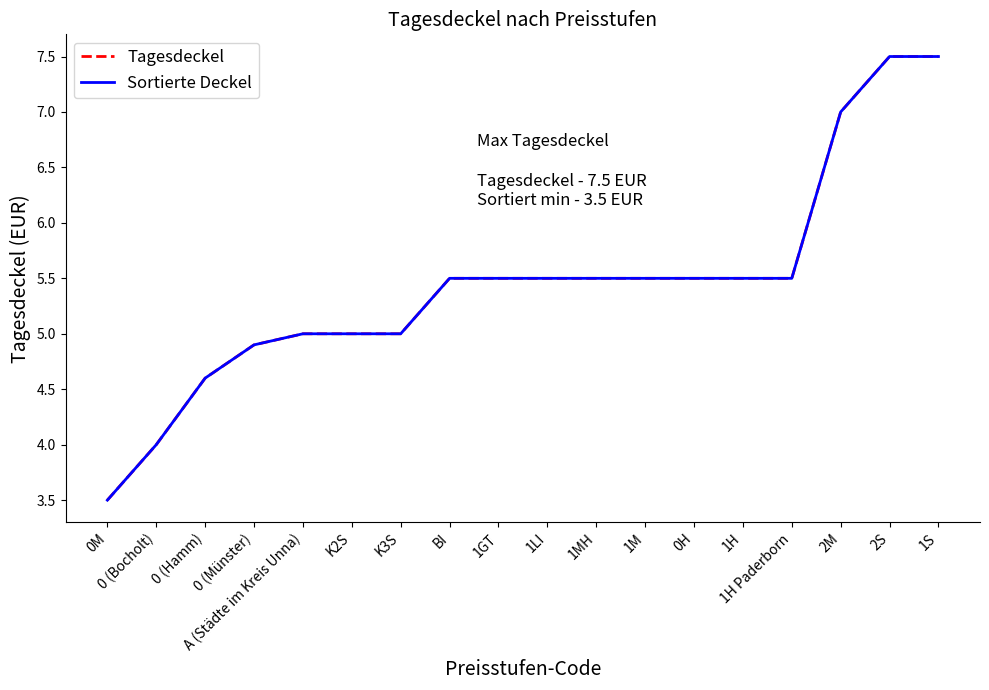

Does the chart have visible grid lines?

No